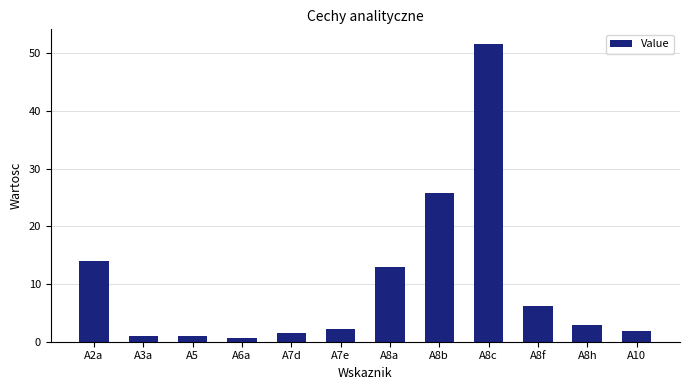

Where does the data first go above 2?

A2a